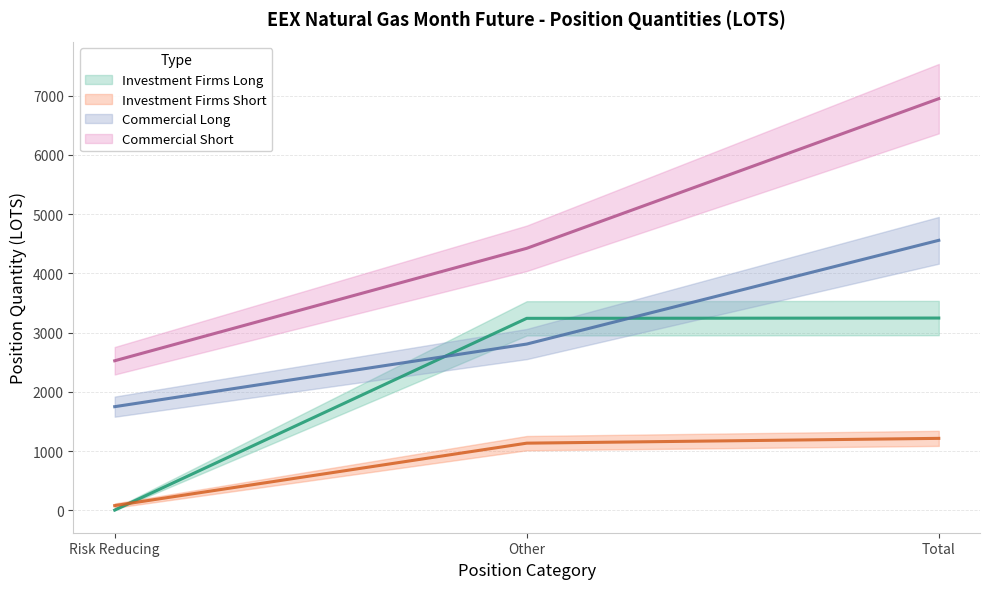

What are all the series names shown in the legend?

Investment Firms Long, Investment Firms Short, Commercial Long, Commercial Short